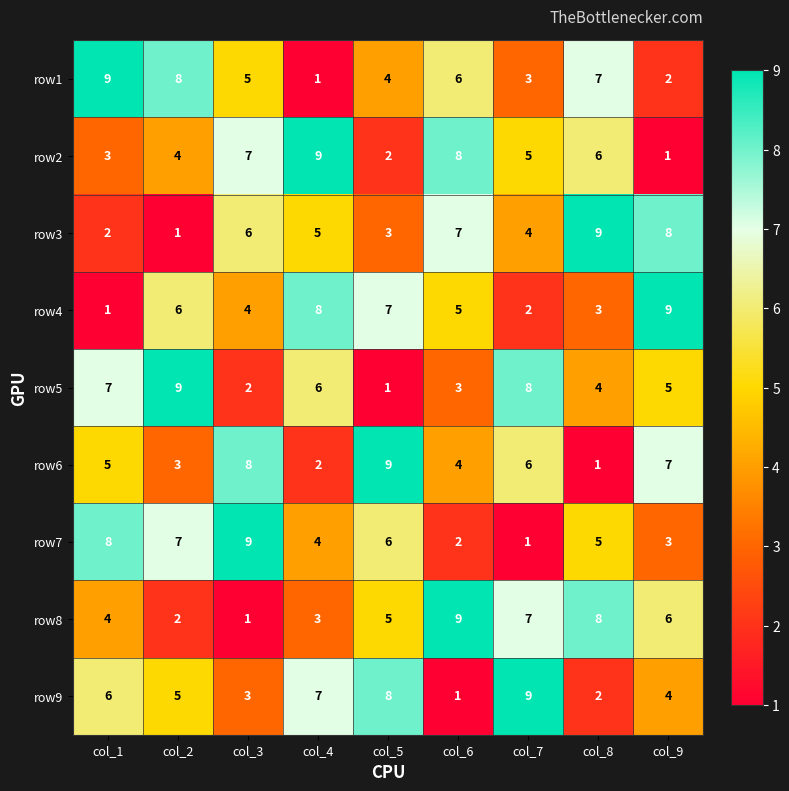

What is the difference between the maximum and minimum values in the row7 series?

8